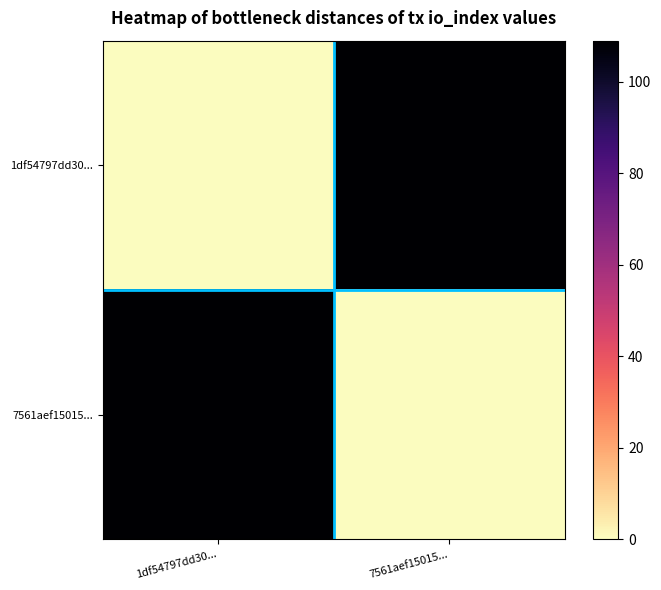

Which series has the largest total across all categories?

1df54797dd30...